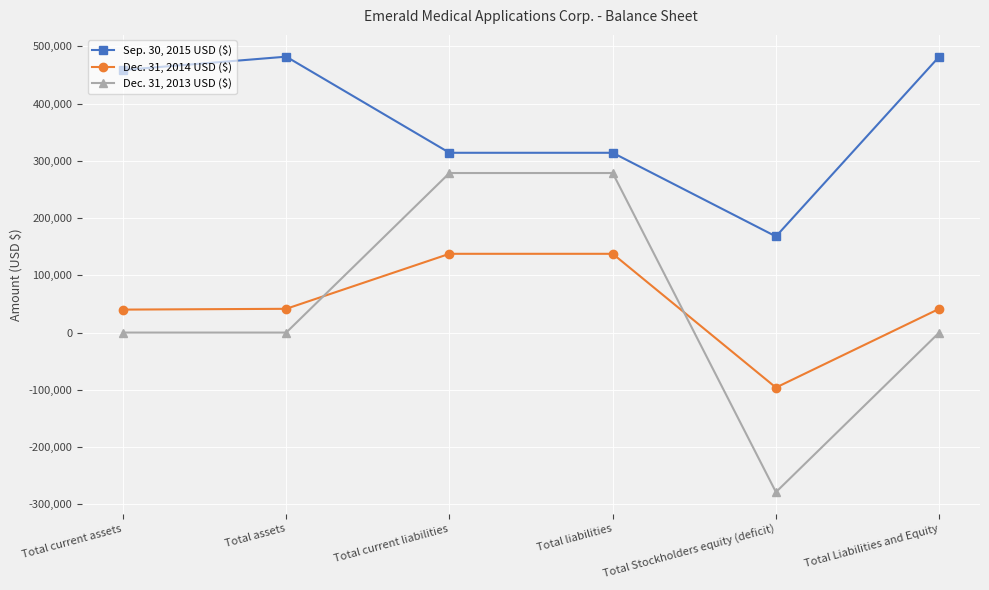

True or false: Dec. 31, 2013 USD ($) and Sep. 30, 2015 USD ($) cross at least once.

False